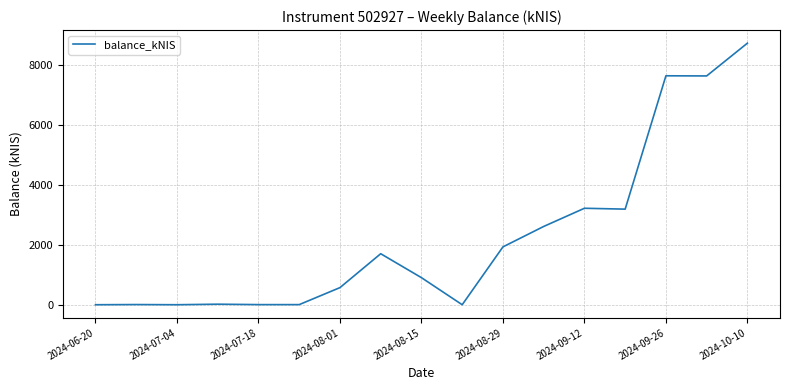

The value at 2024-06-20 is 4514.2. True or false?

False